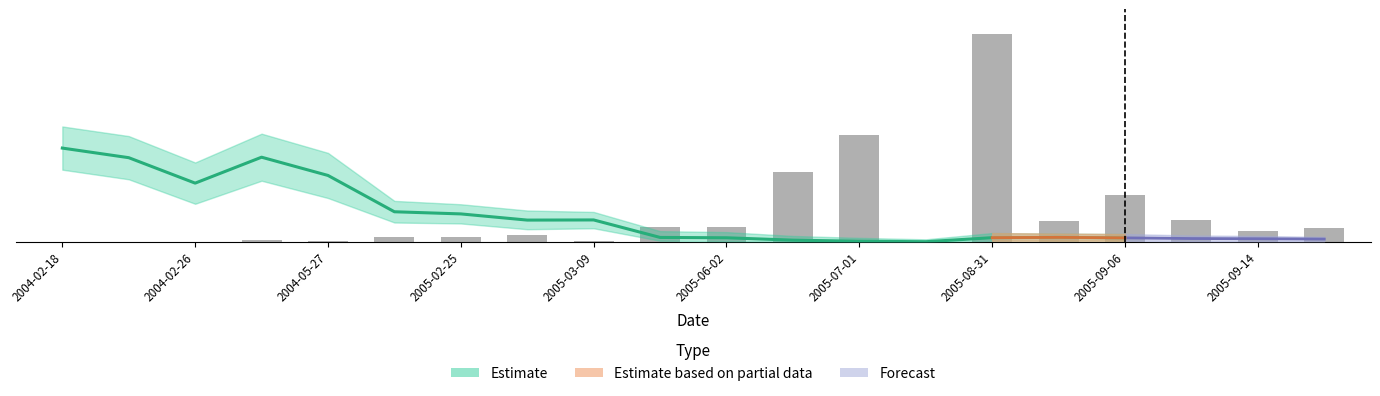

What is the average value?

0.6